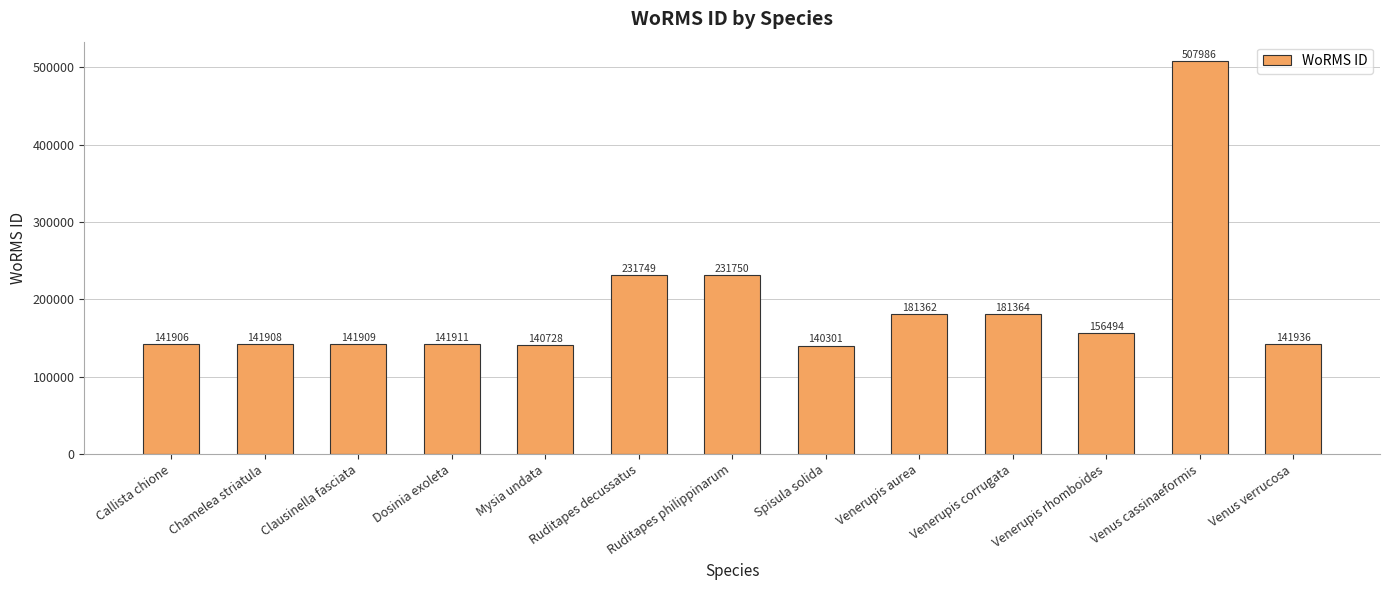

Between Ruditapes decussatus and Spisula solida, which is larger?

Ruditapes decussatus